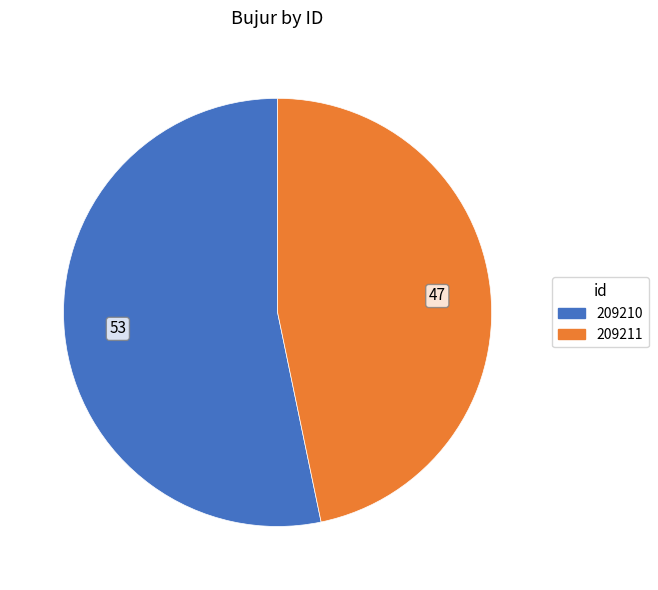

Is there any slice that represents more than half of the pie?

Yes